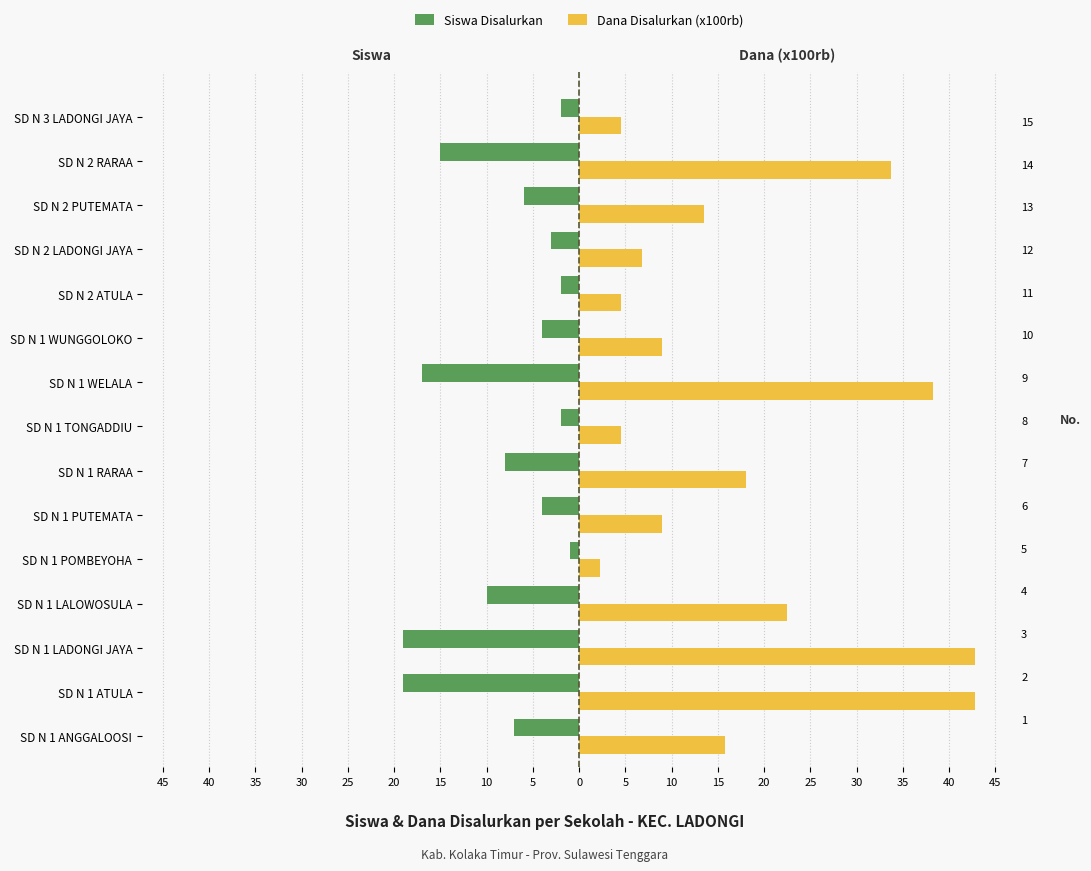

What are all the series names shown in the legend?

Siswa Disalurkan, Dana Disalurkan (x100rb)